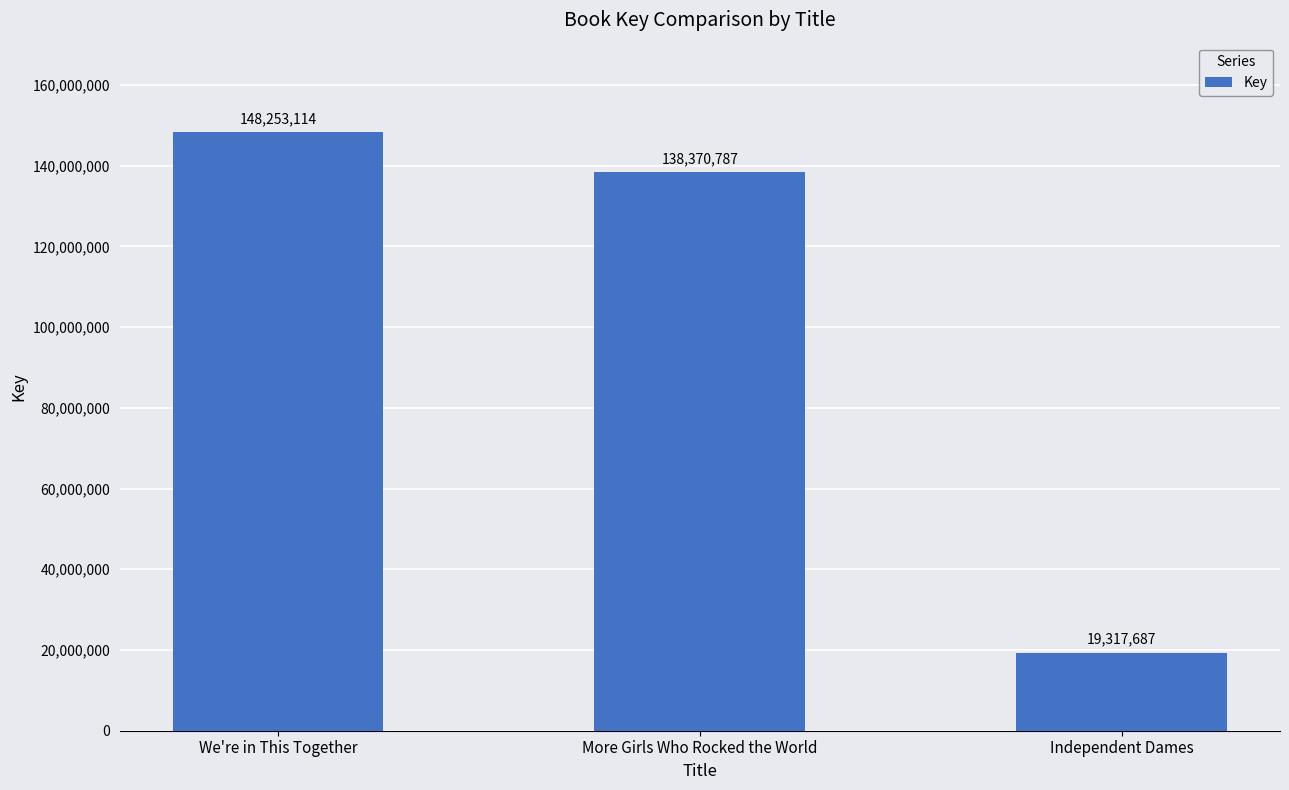

Reading left to right, list all the values displayed in this chart.

148253114	138370787	19317687